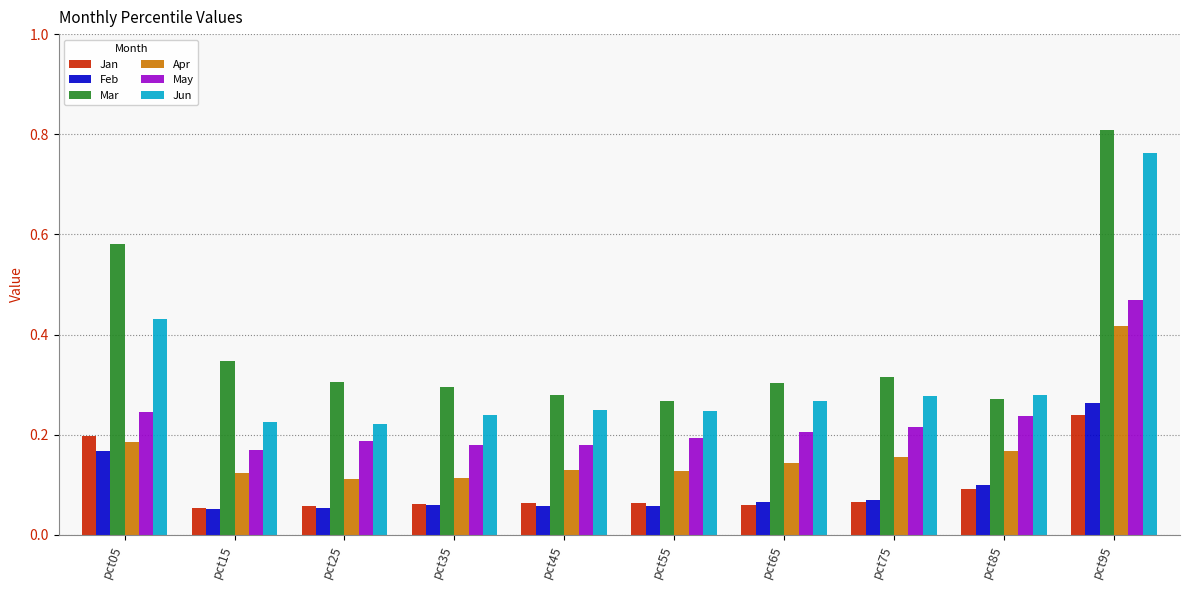

At which label does Jun reach its peak?

pct95